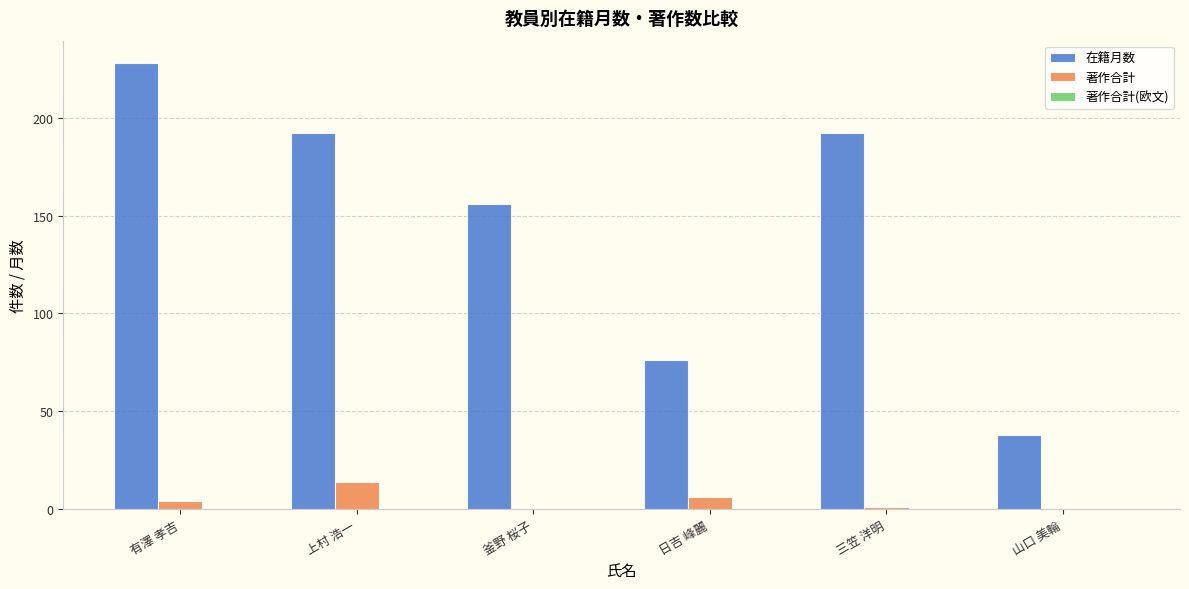

Which series has the largest range (max minus min)?

在籍月数